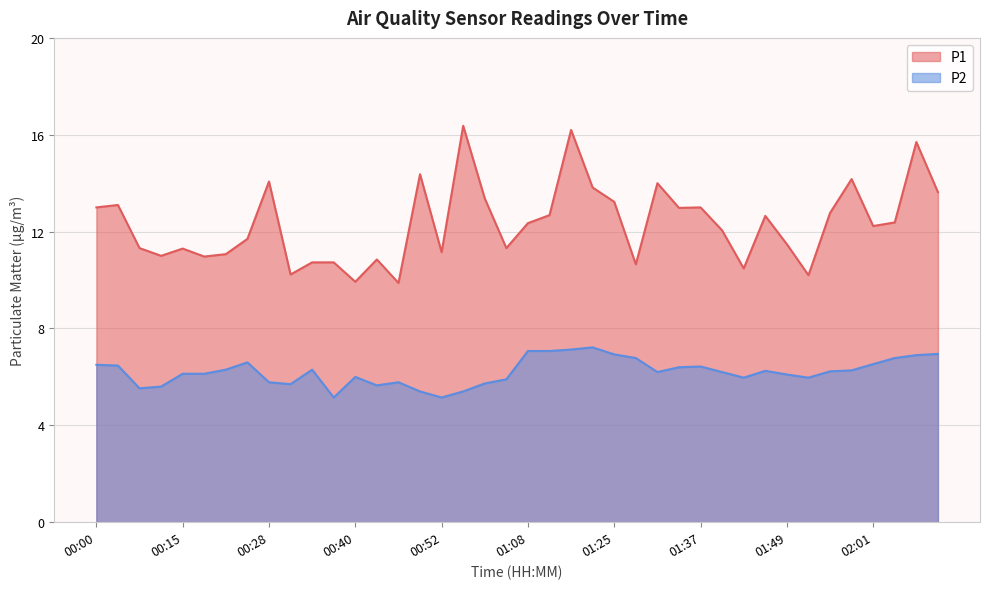

How many lines are shown in the chart?

2